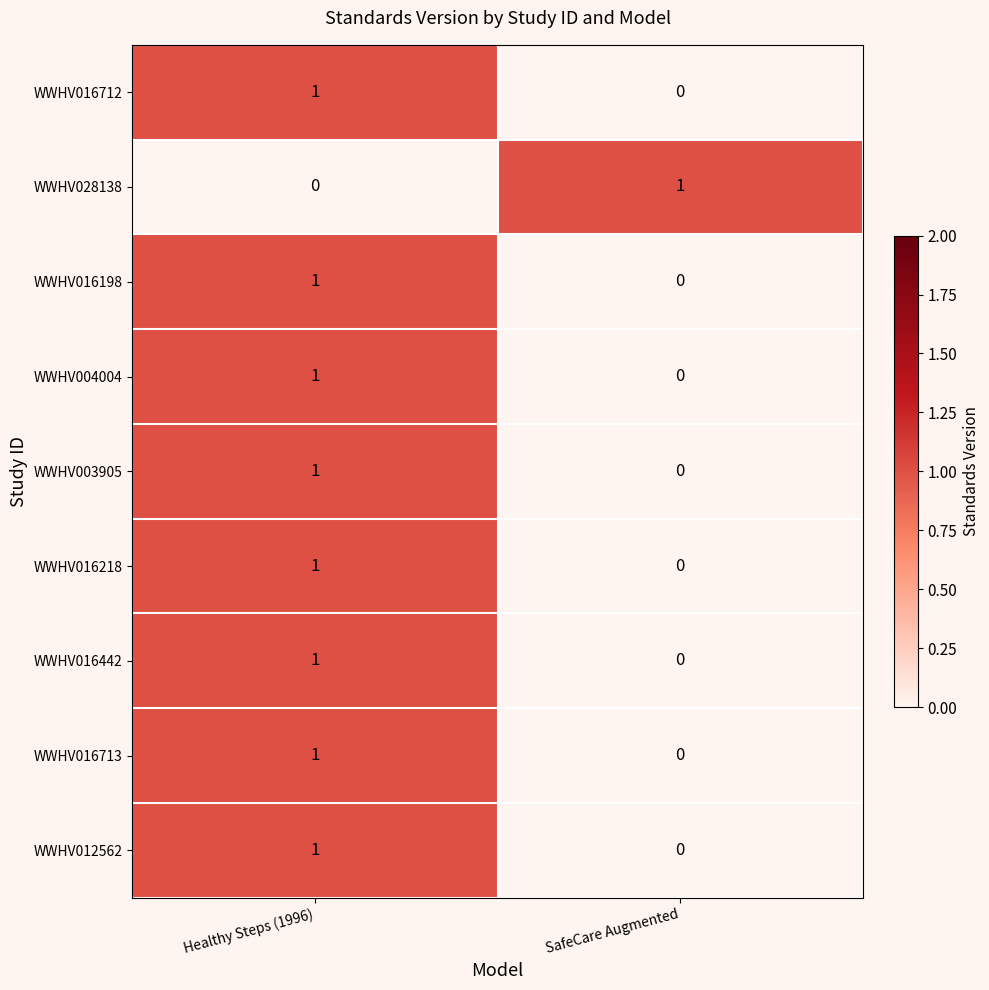

At which label does WWHV016442 reach its minimum?

SafeCare Augmented